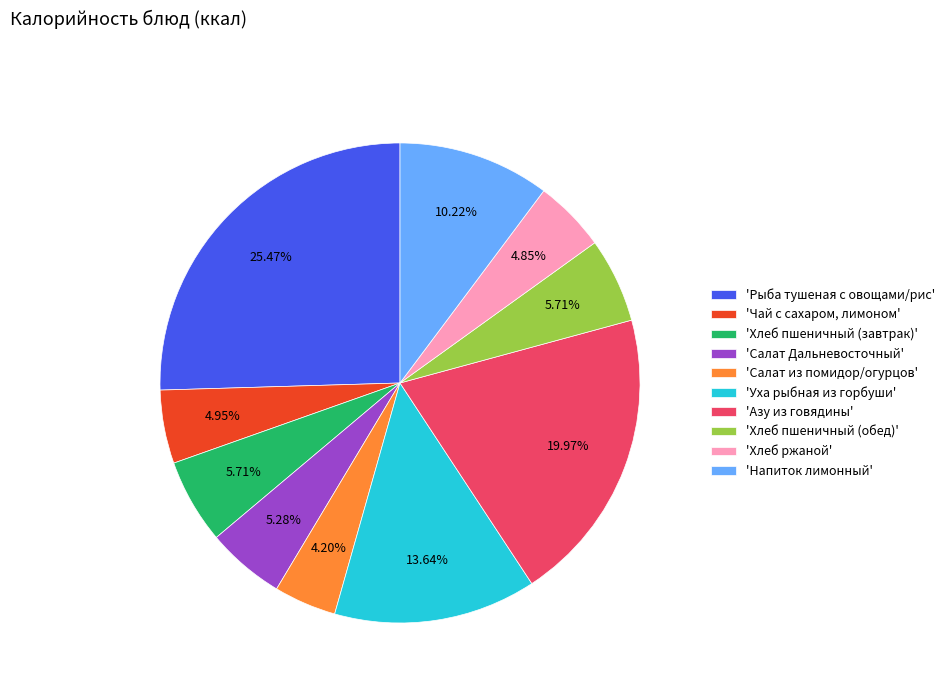

Does 'Салат Дальневосточный' account for over 50% of the chart?

No